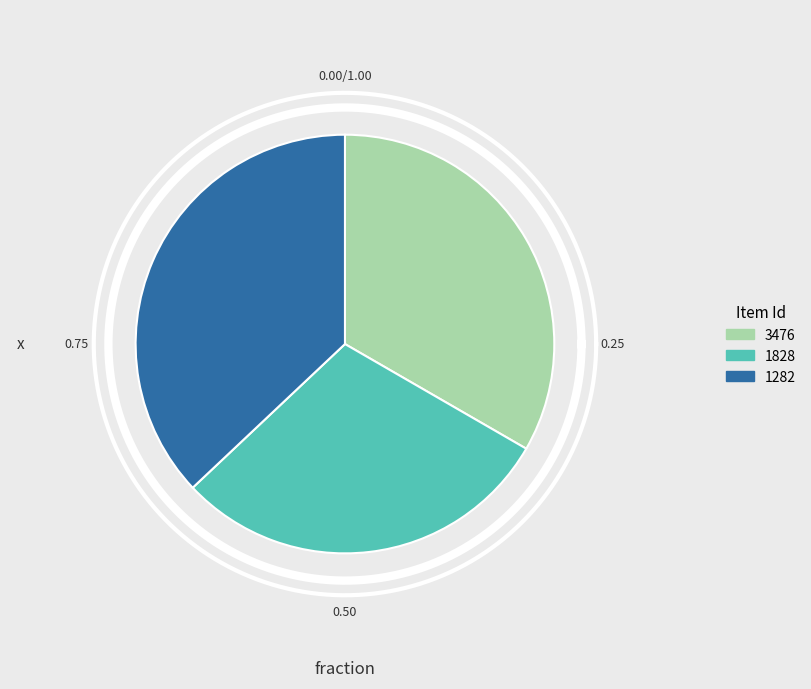

Combined, what portion of the pie is 3476 and 1282?

70.4%